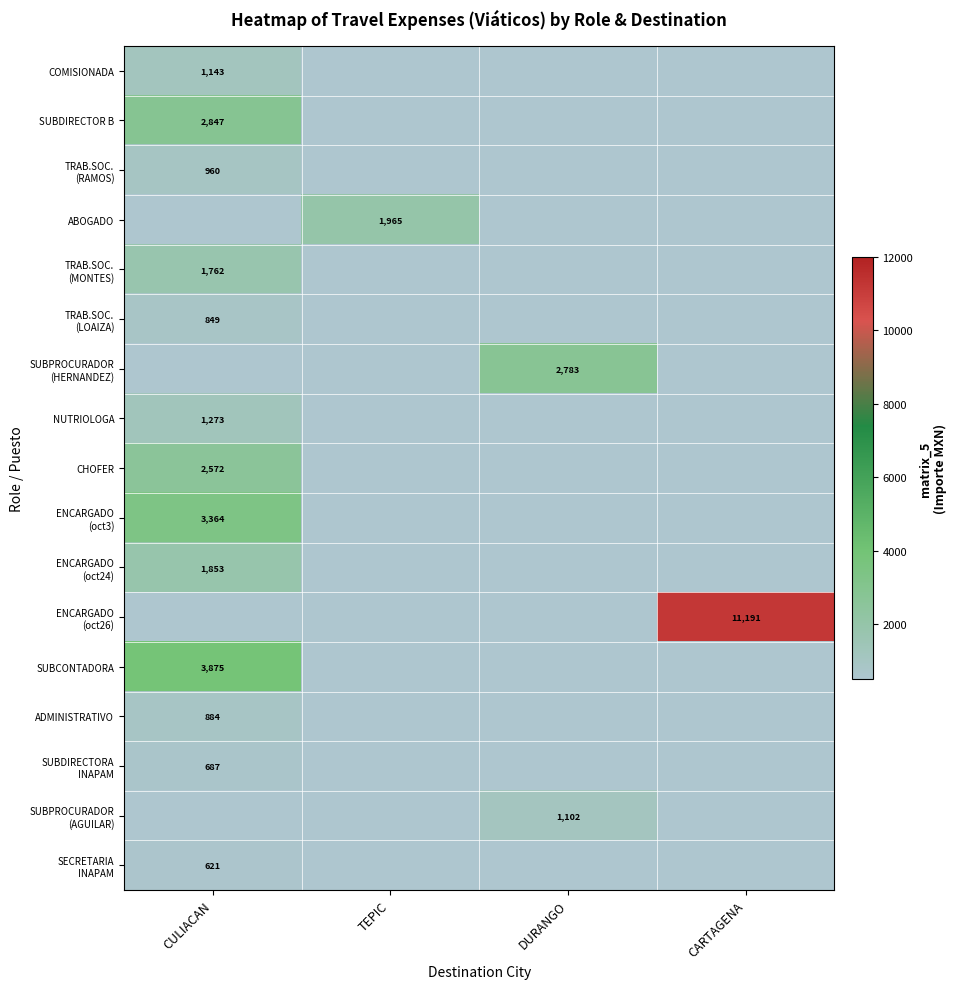

At which label does ADMINISTRATIVO reach its peak?

CULIACAN